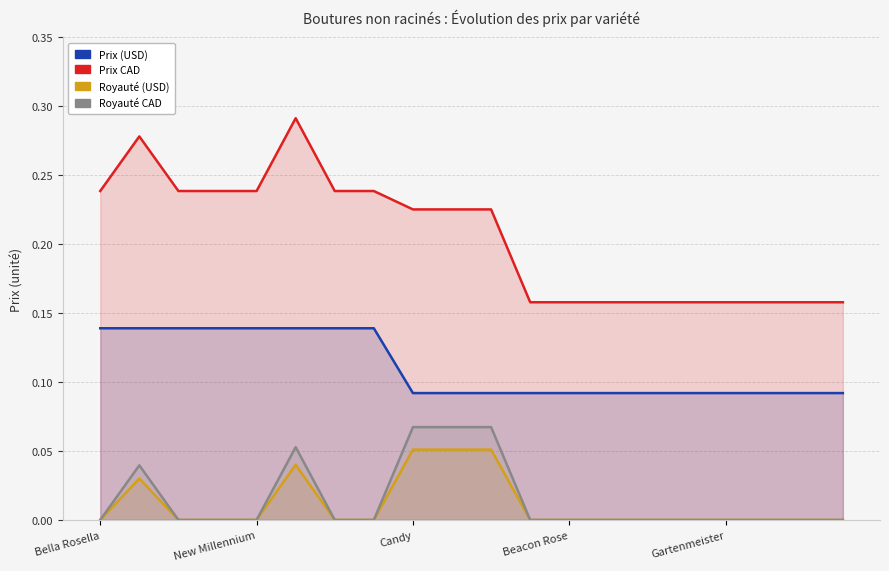

Is the value of Prix CAD at Gartenmeister greater than the value of Royauté CAD at Candy?

Yes